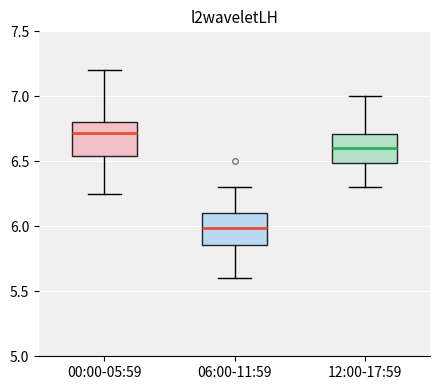

Reading left to right, transcribe this box plot: for each box, give where its median line is, the range the box spans, and where its two whiskers end, as read against the y-axis. The values are not printed on the chart, so give them approximately, as read against the axis.

00:00-05:59: median 6.70, box 6.55 to 6.80, whiskers 6.25 to 7.20
06:00-11:59: median 6.00, box 5.85 to 6.10, whiskers 5.60 to 6.30
12:00-17:59: median 6.60, box 6.50 to 6.70, whiskers 6.30 to 7.00